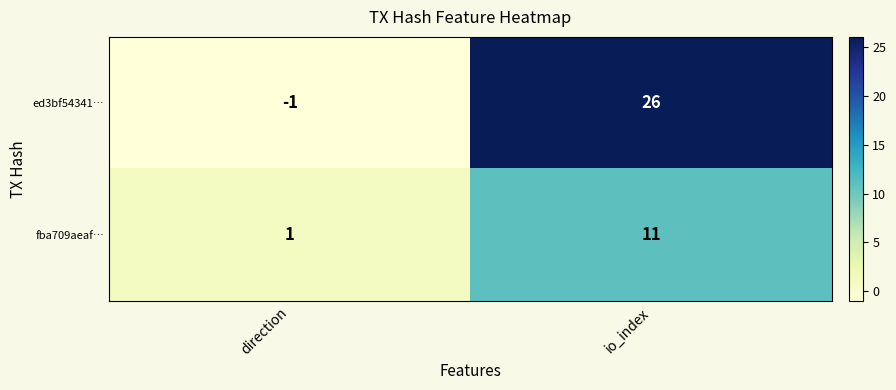

Which series has the largest total across all categories?

ed3bf54341…